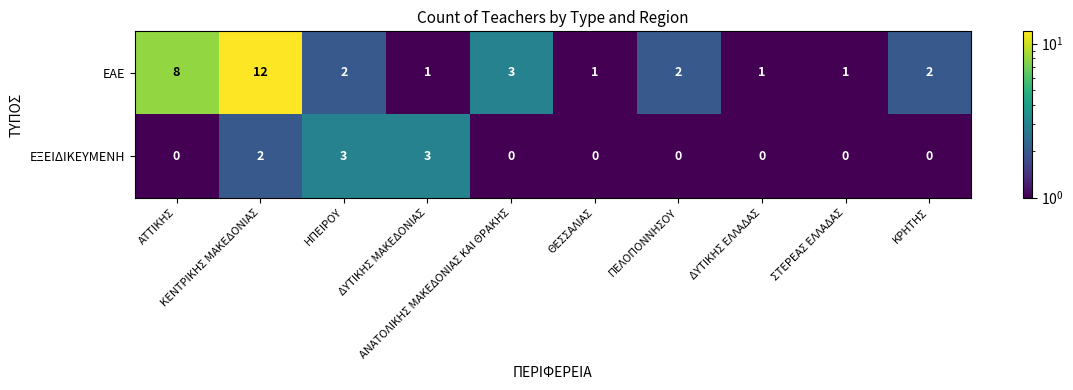

Rank the series by their maximum value, from highest to lowest.

ΕΑΕ, ΕΞΕΙΔΙΚΕΥΜΕΝΗ